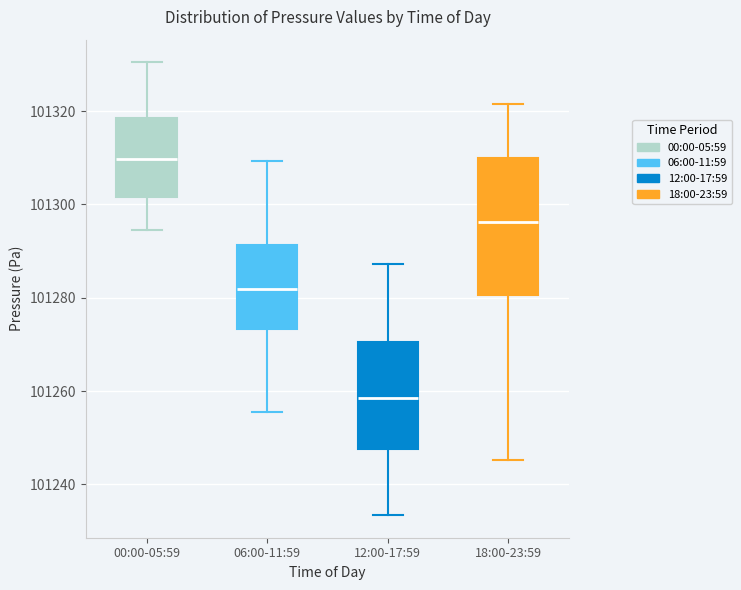

Reading left to right, transcribe this box plot: for each box, give where its median line is, the range the box spans, and where its two whiskers end, as read against the y-axis. The values are not printed on the chart, so give them approximately, as read against the axis.

00:00-05:59: median 101310, box 101302 to 101318, whiskers 101294 to 101330
06:00-11:59: median 101282, box 101274 to 101292, whiskers 101256 to 101310
12:00-17:59: median 101258, box 101248 to 101270, whiskers 101234 to 101288
18:00-23:59: median 101296, box 101280 to 101310, whiskers 101246 to 101322